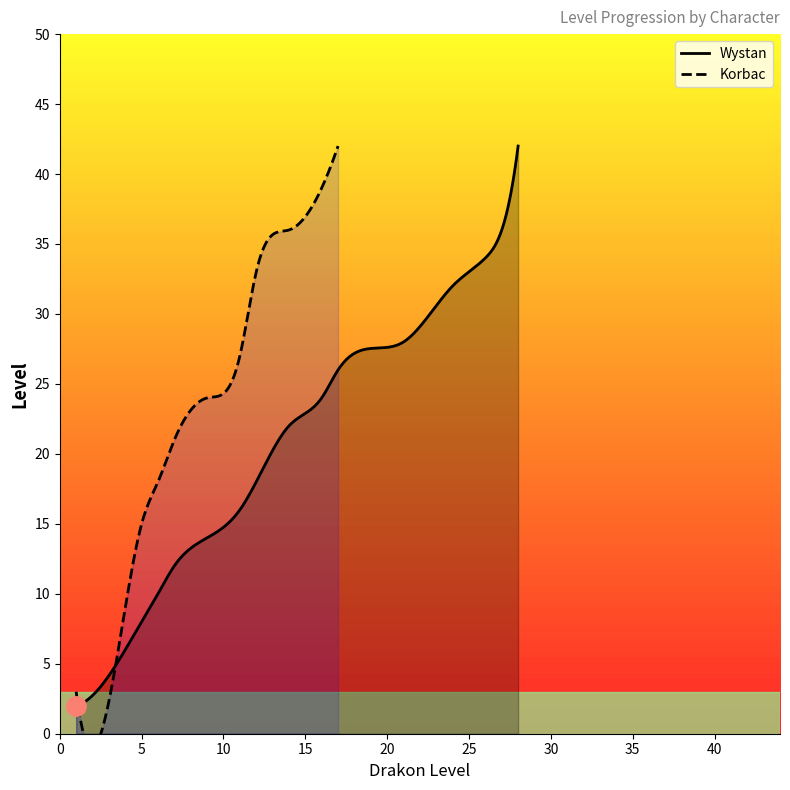

What is the difference between the second highest and minimum values in the Korbac Level series?

39